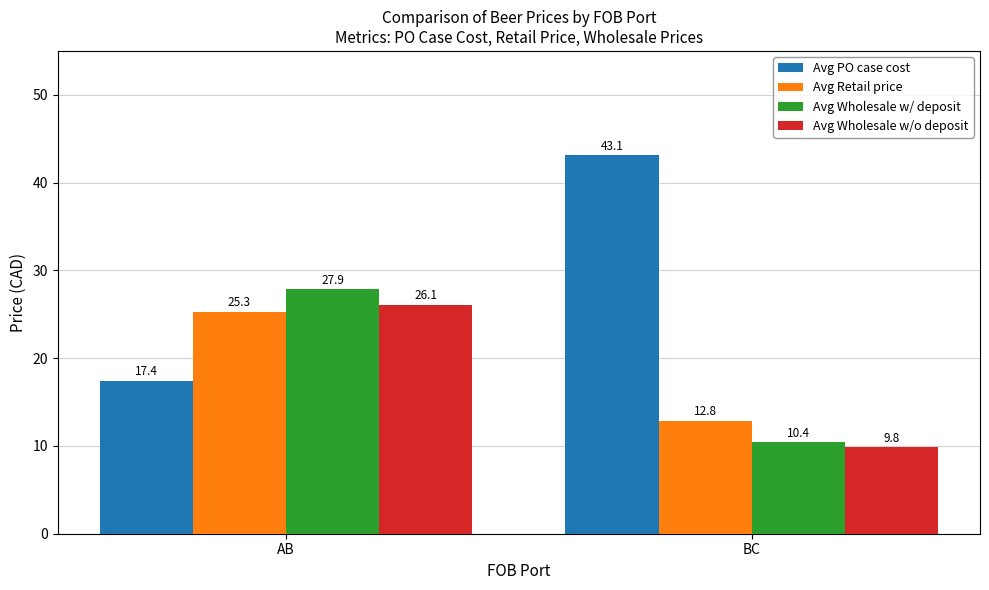

How many bars are there in each group?

4